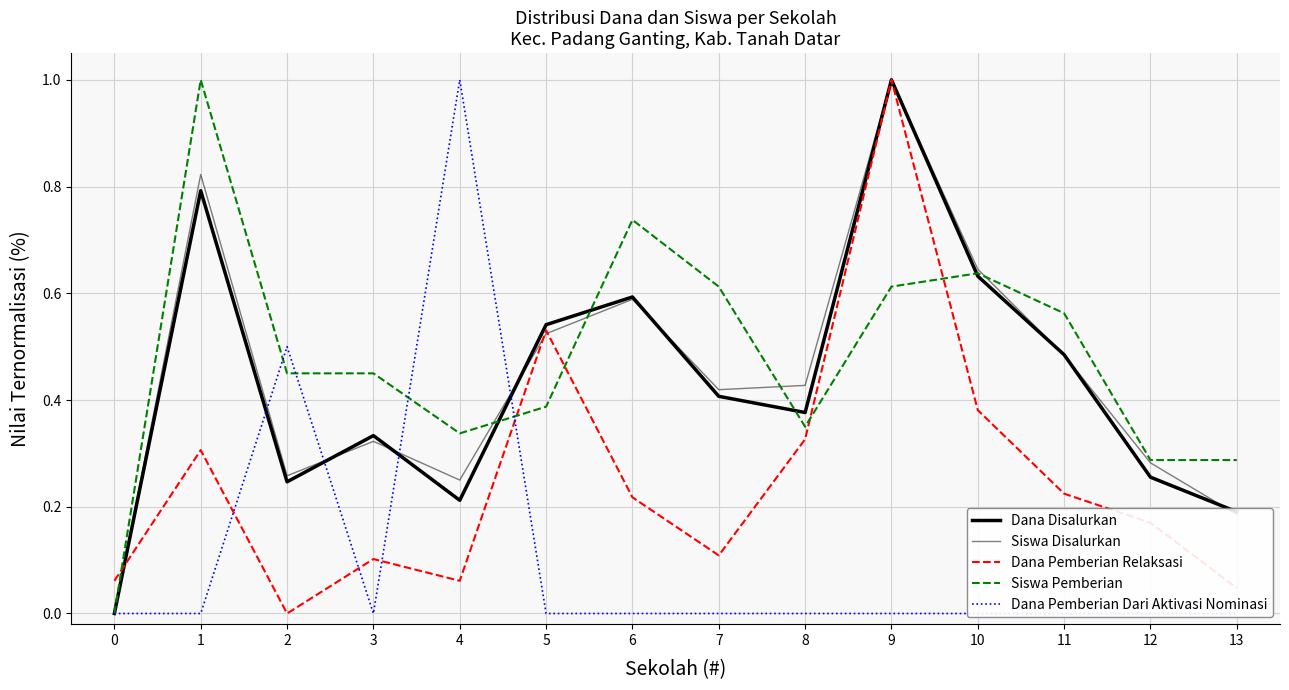

Count the number of data series in this chart.

5